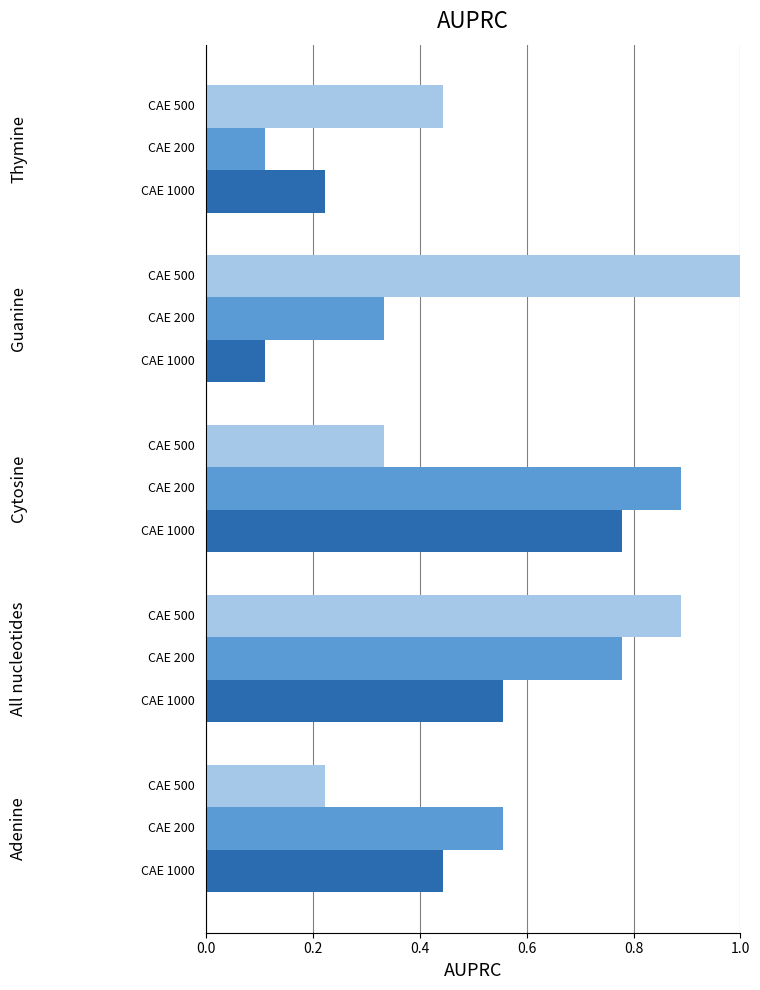

What is the maximum value shown in the chart?

1.0